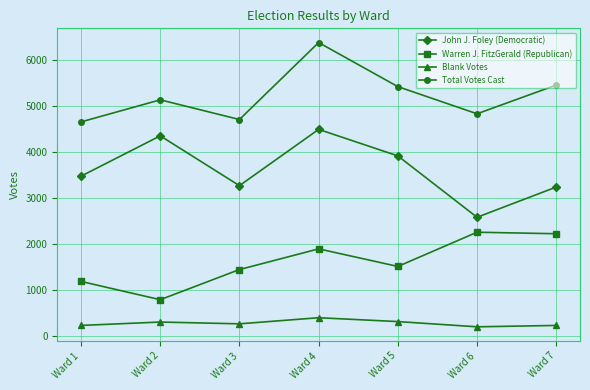

True or false: Warren J. FitzGerald (Republican) has a value of 1442 at Ward 3.

True